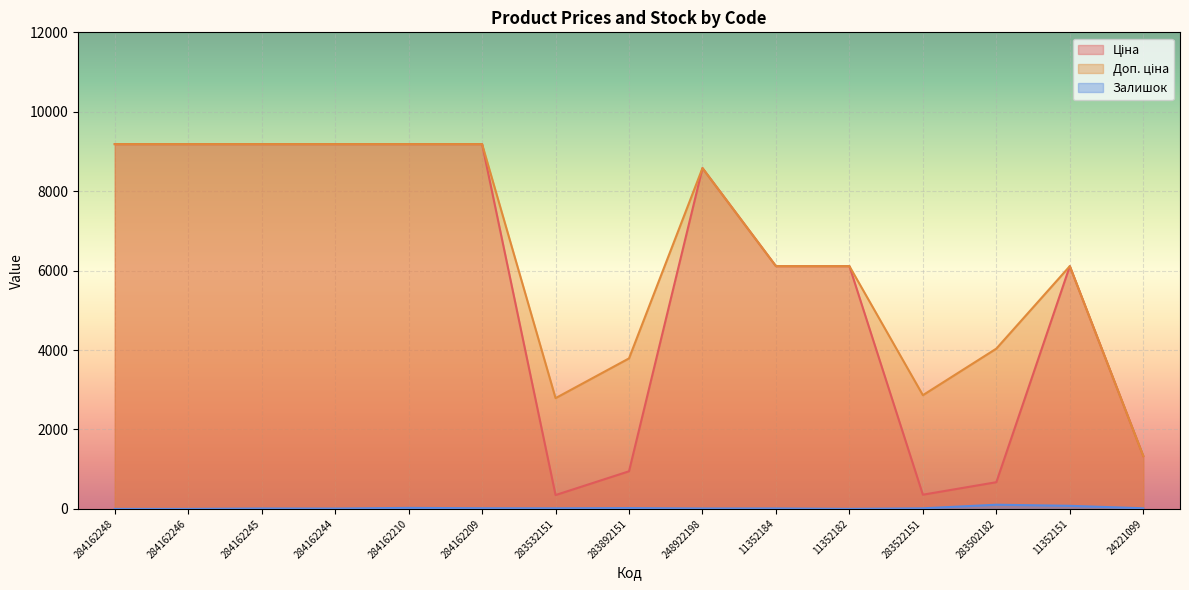

Which series changed the most between 284162210 and 283532151?

Ціна